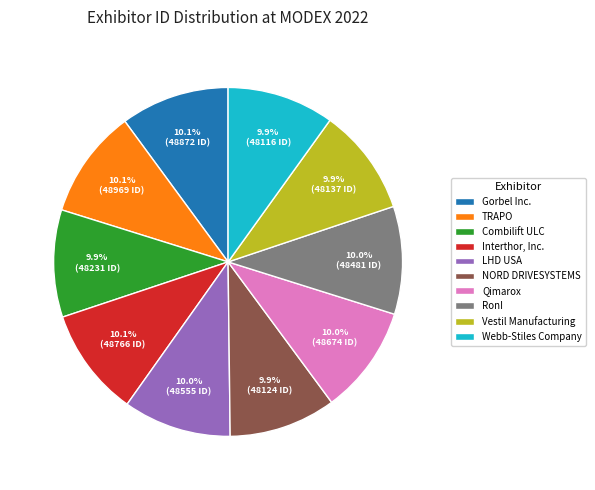

Is it true that Qimarox is 10% of the pie?

True